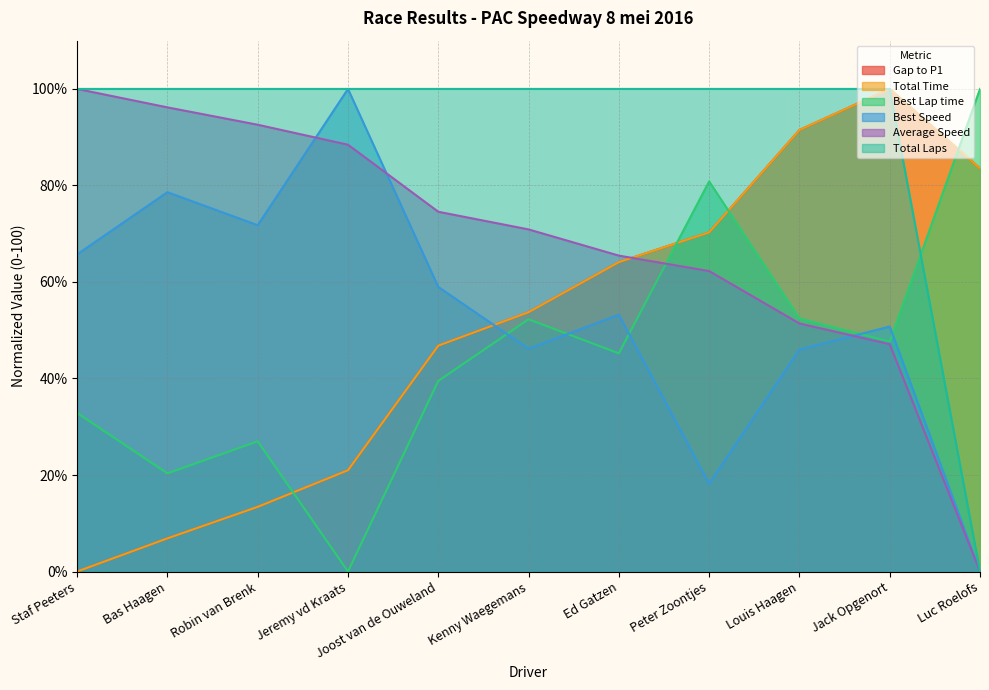

What is the label of the 3rd point from the right?

Louis Haagen